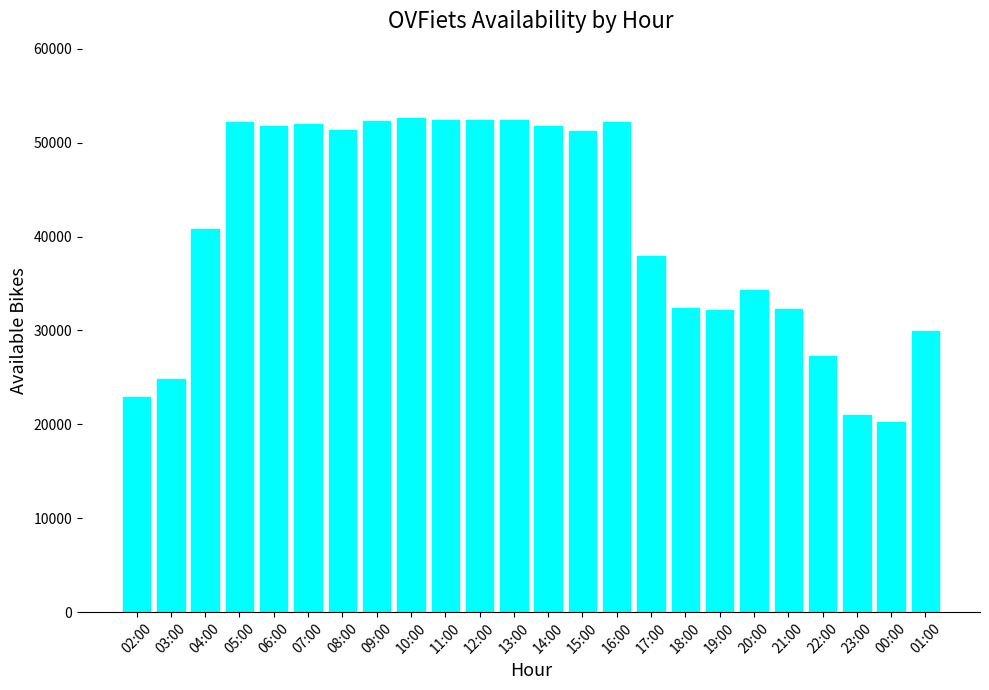

What is the difference between the values at 22:00 and 09:00?

25068